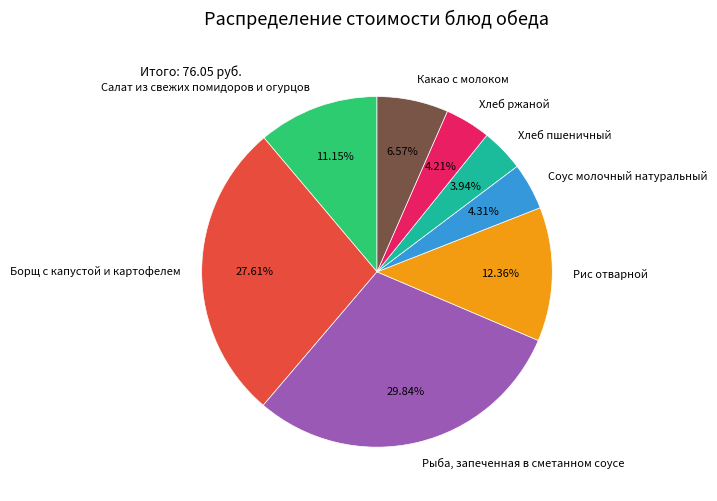

To the nearest percent, what is the difference between the Какао с молоком and Соус молочный натуральный slice percentages?

2%